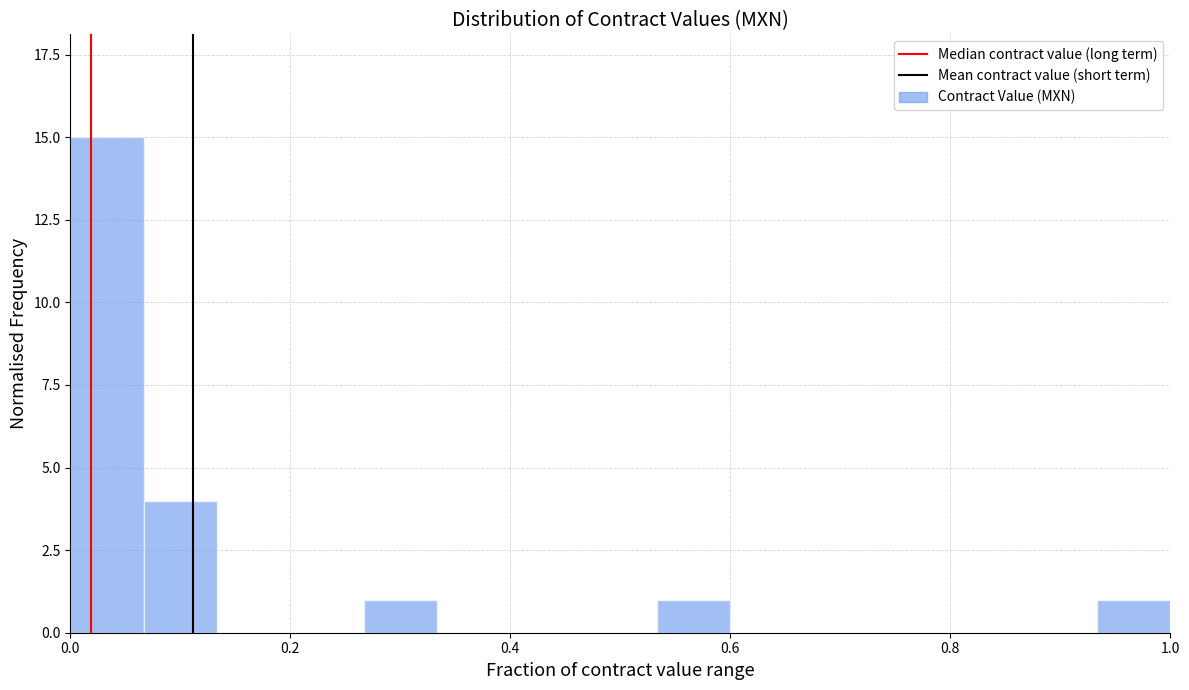

Read against the x-axis, roughly where is the centre of the tallest bar?

0.04